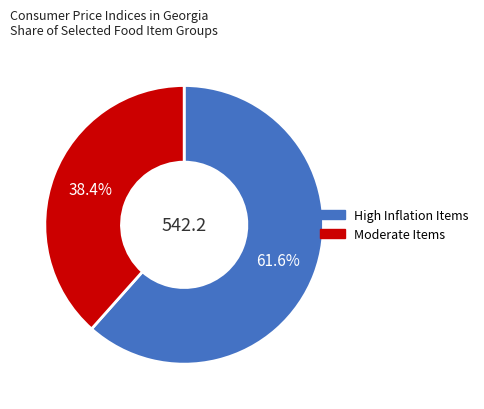

Does any single category account for the majority?

Yes